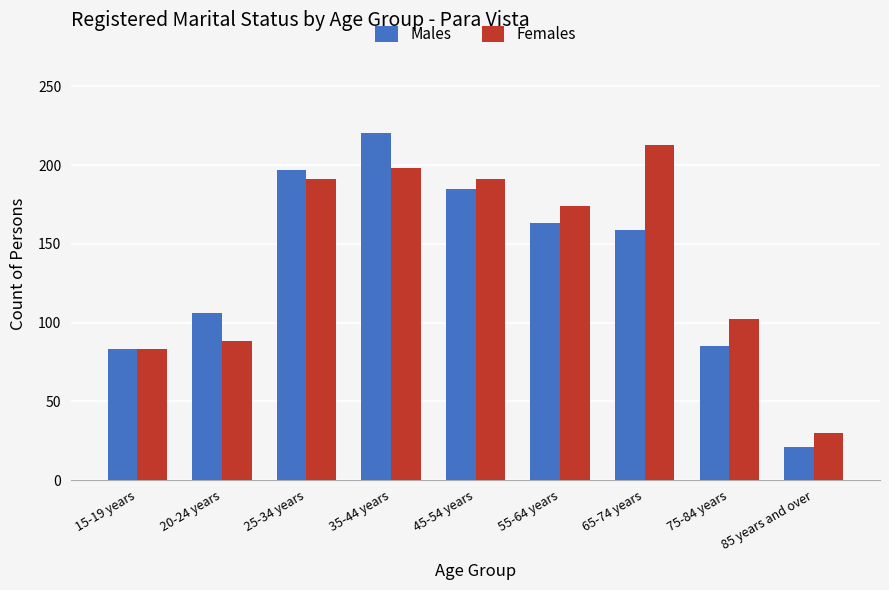

How many values in the Males series are below 159?

4